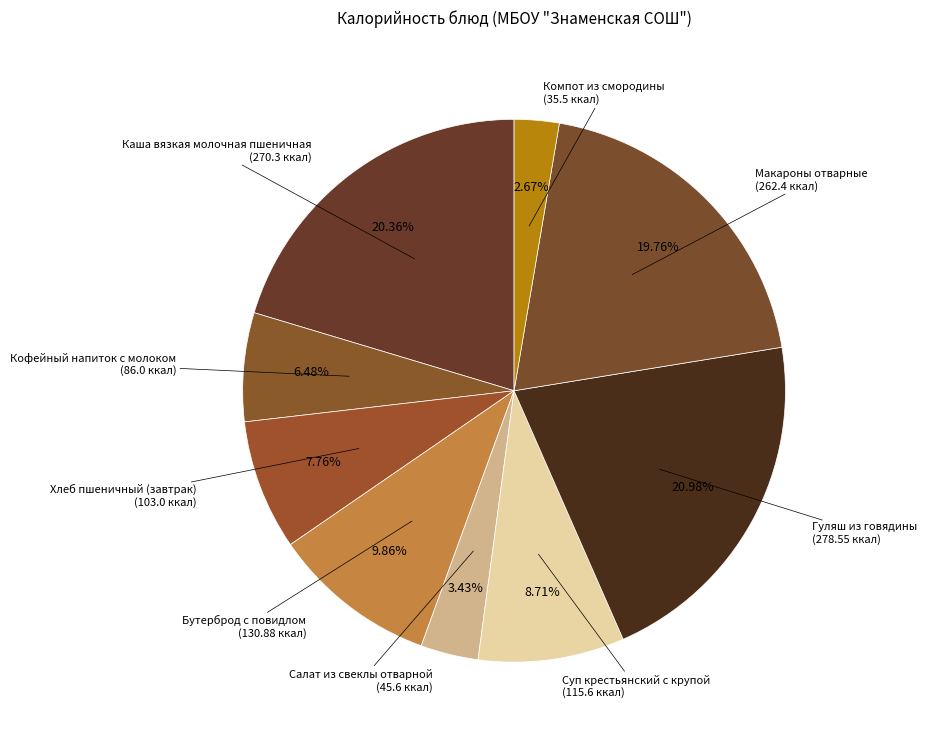

How many segments does this pie chart have?

9